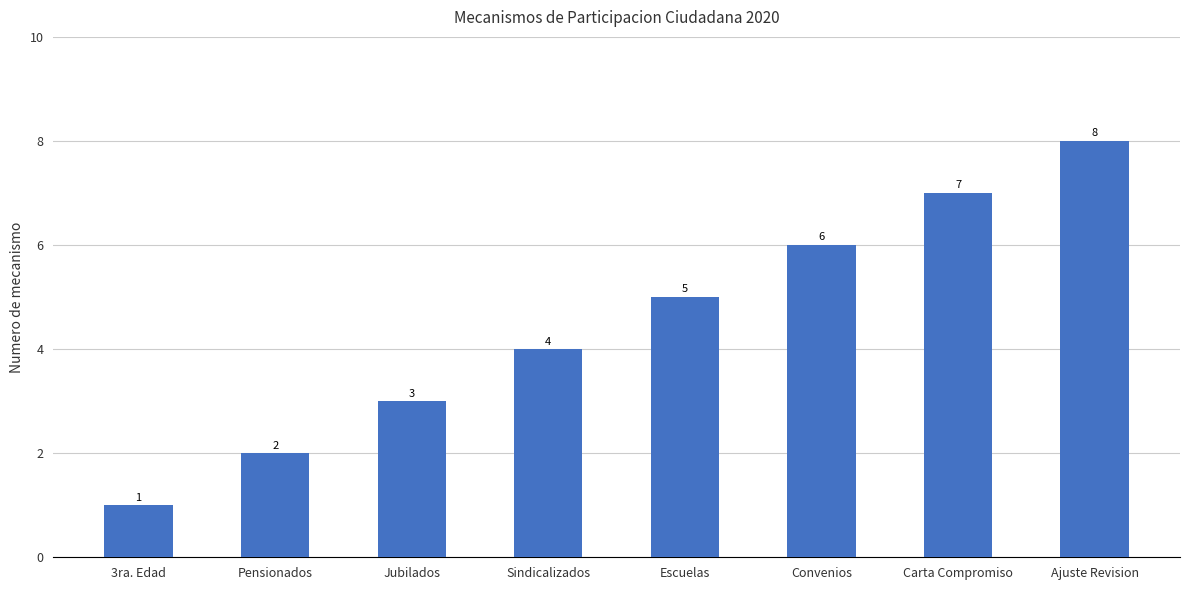

Reading right to left, what are all the values shown in this chart?

8	7	6	5	4	3	2	1